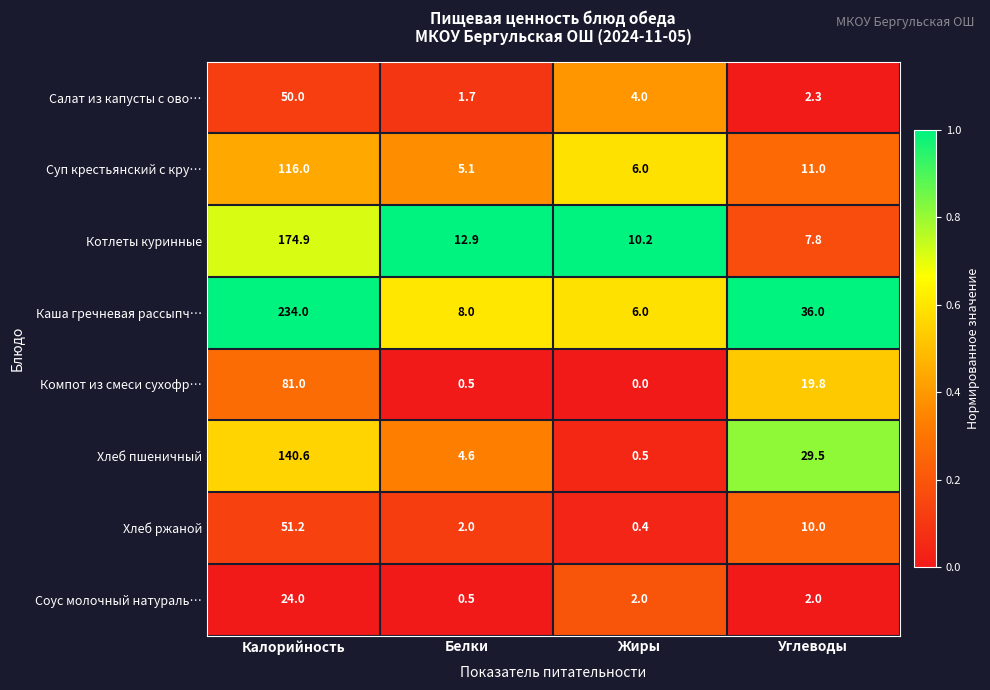

What is the total value across all series at Углеводы?

118.4